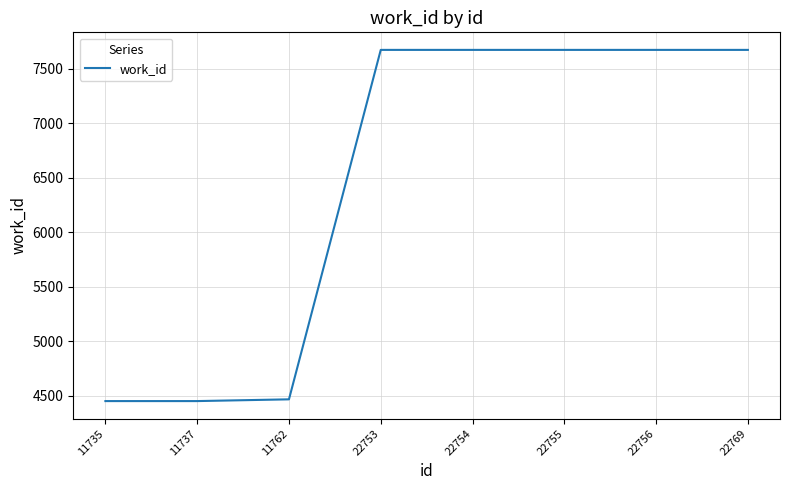

What is the difference between the maximum and second lowest values?

3222